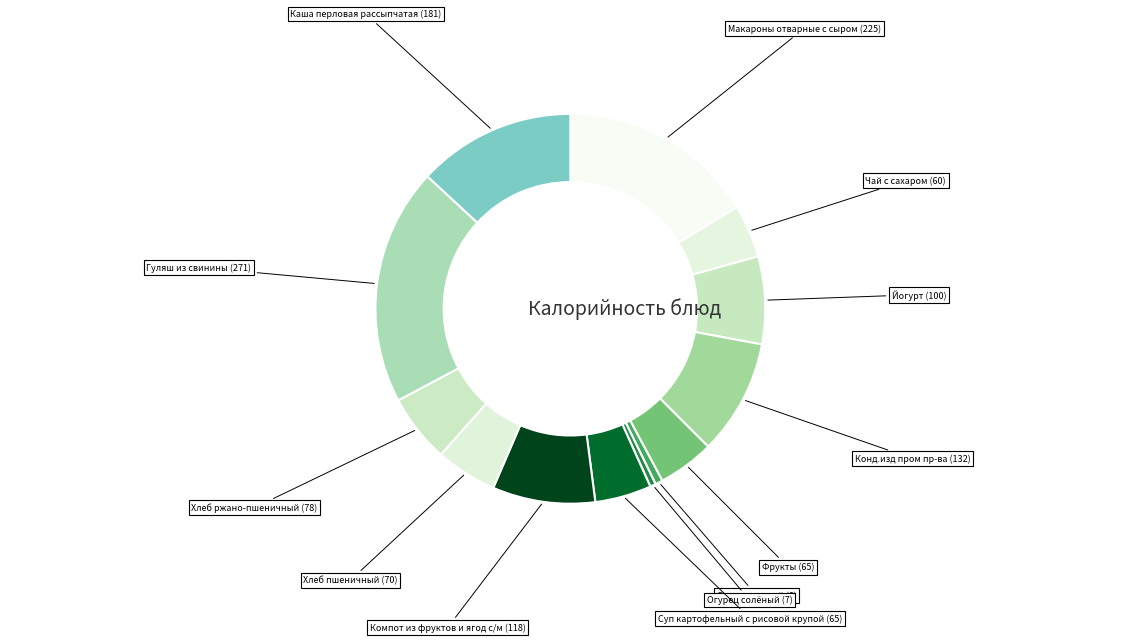

How many segments does this pie chart have?

13